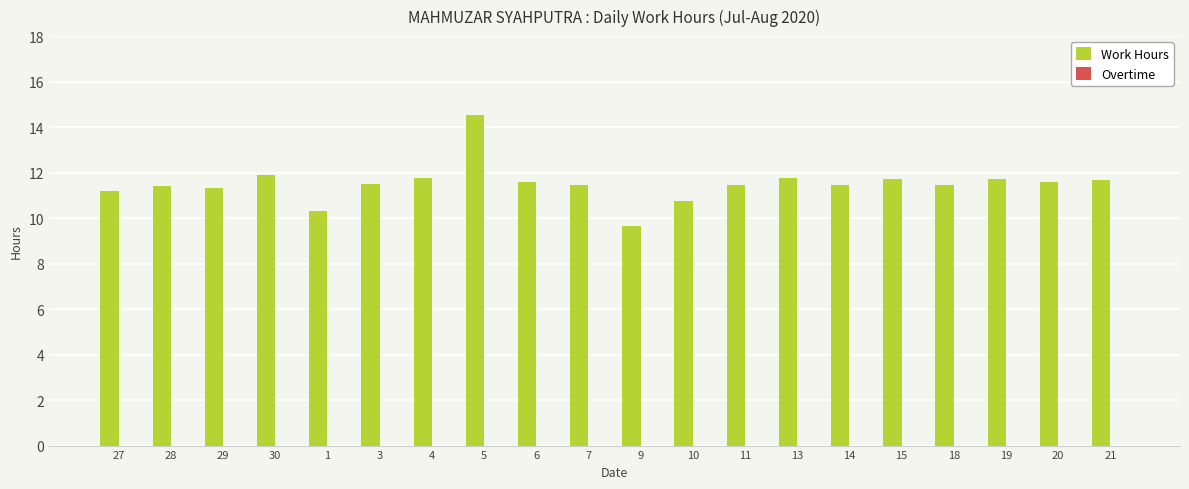

Approximately how many times larger is the value at 21 compared to 13?

1.0